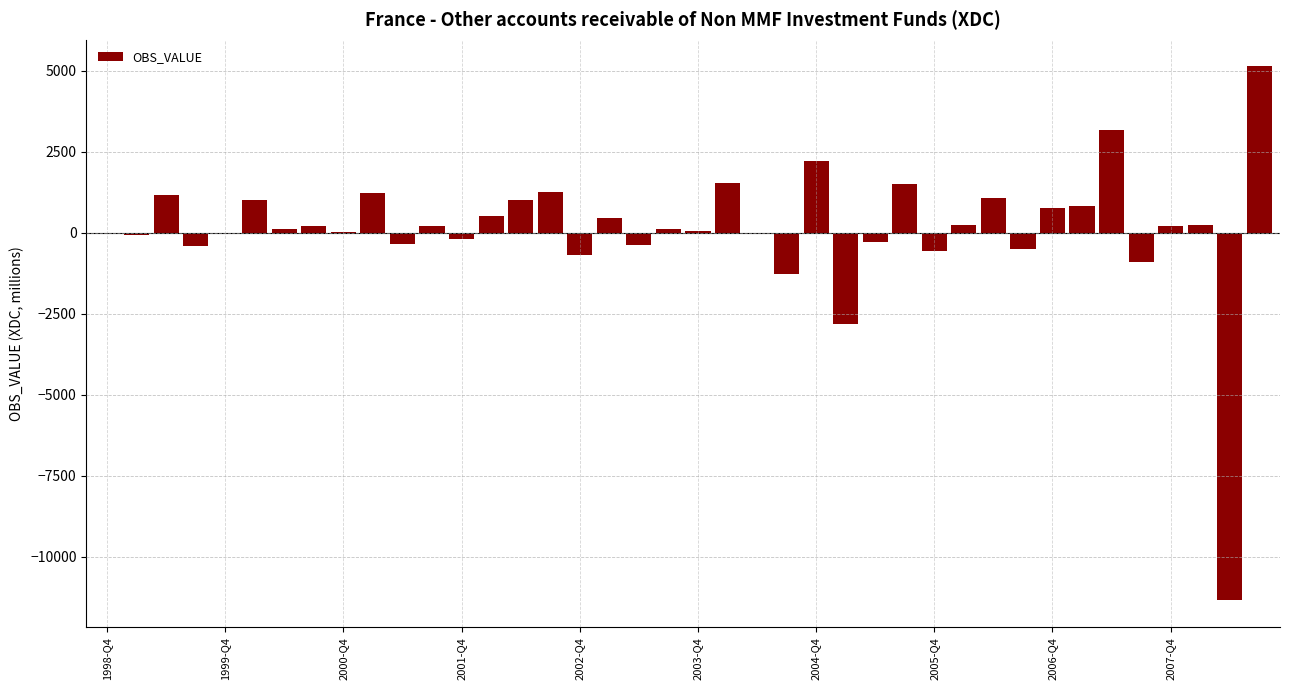

What is the maximum value shown in the chart?

5138